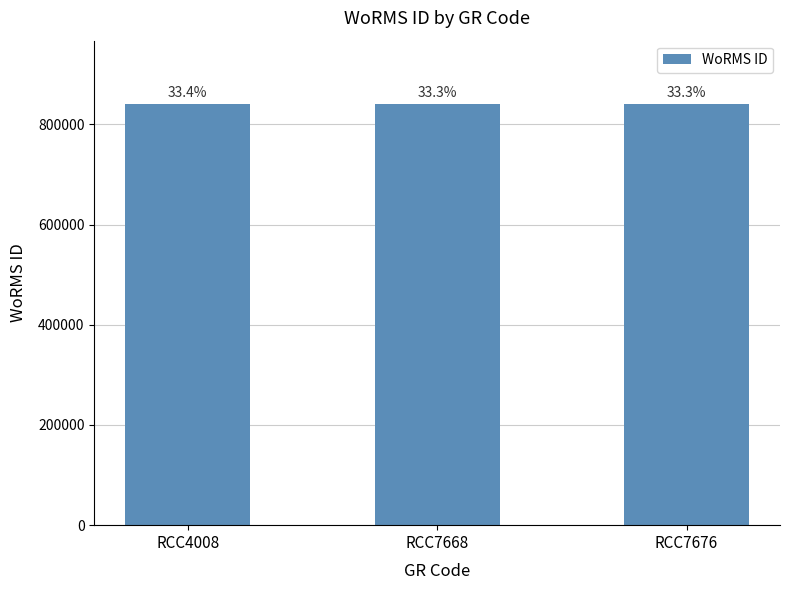

Rank the categories by value from lowest to highest.

RCC7668, RCC7676, RCC4008